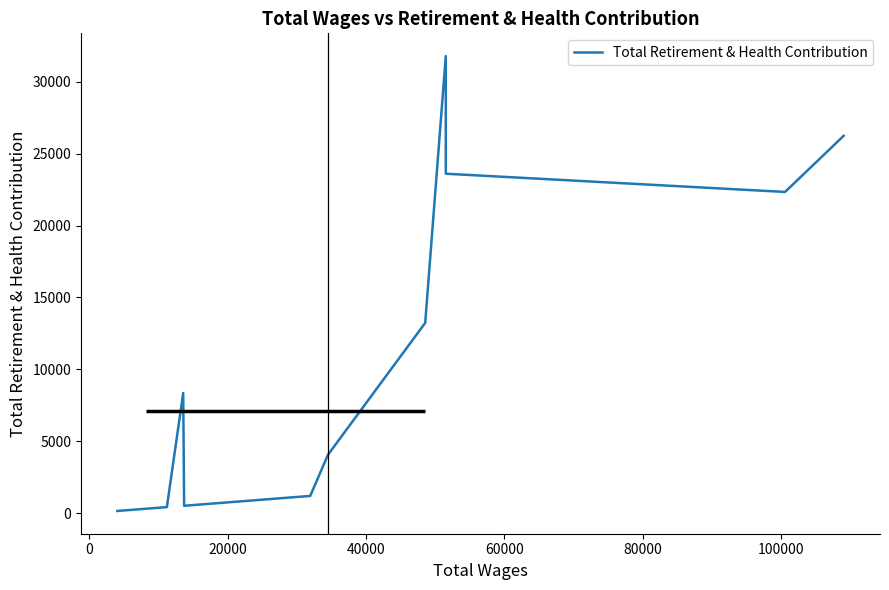

The chart shows a value of 113 at 12. True or false?

False